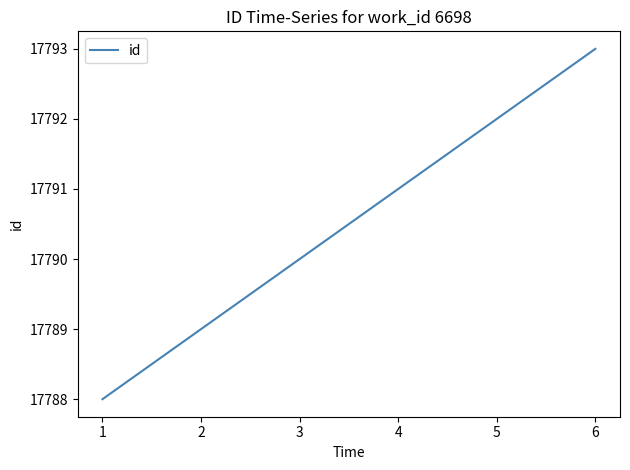

What is the difference between the maximum and minimum values?

5